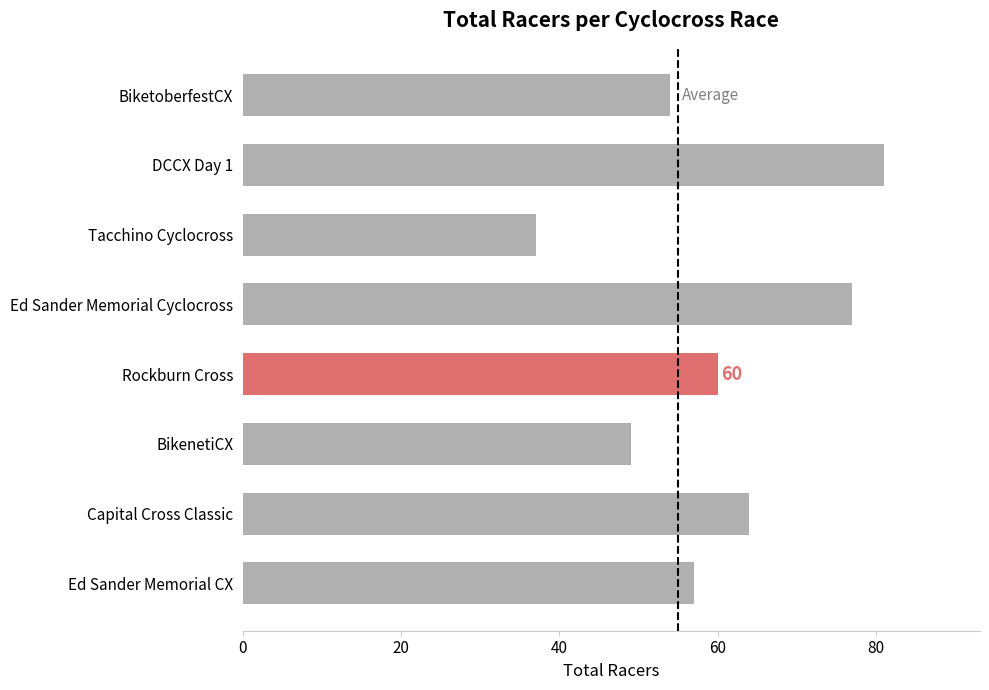

What is the average value?

60